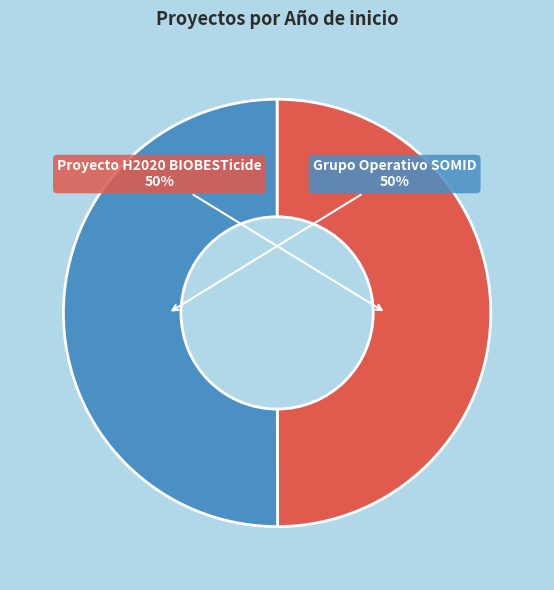

True or false: Grupo Operativo SOMID accounts for 50% of the total.

True